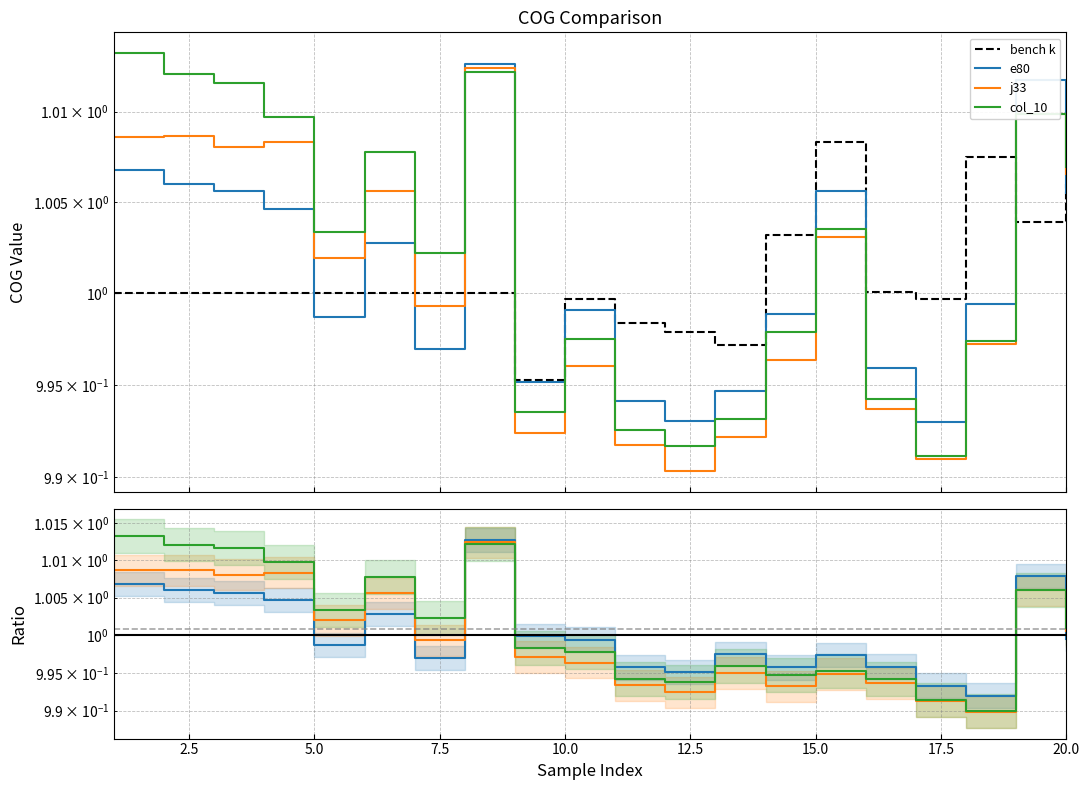

Count the number of data series in this chart.

4